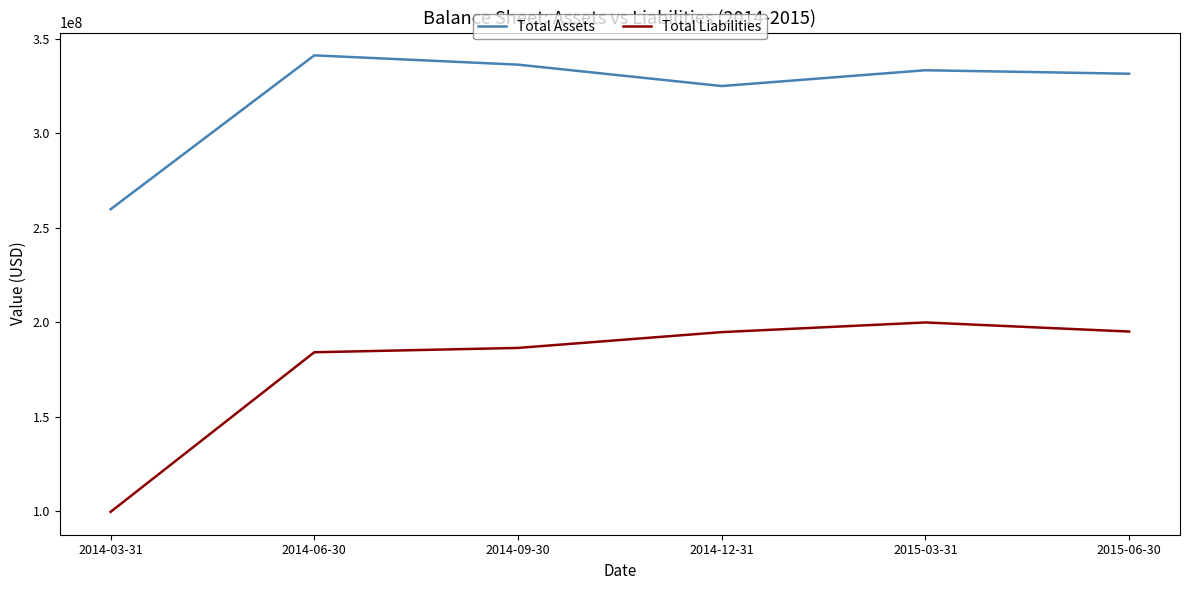

The Total Liabilities series shows 310112751 at 2015-06-30. True or false?

False